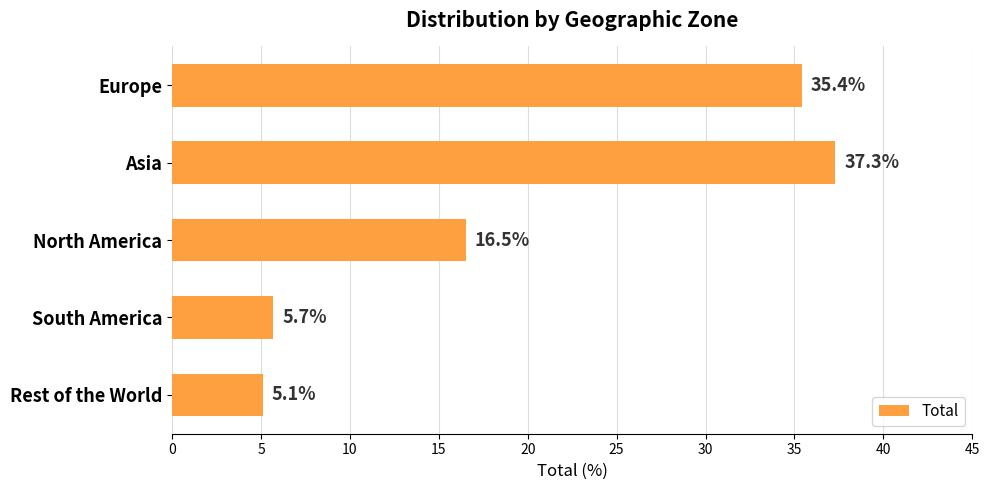

What is the change in value from North America to South America?

-10.8